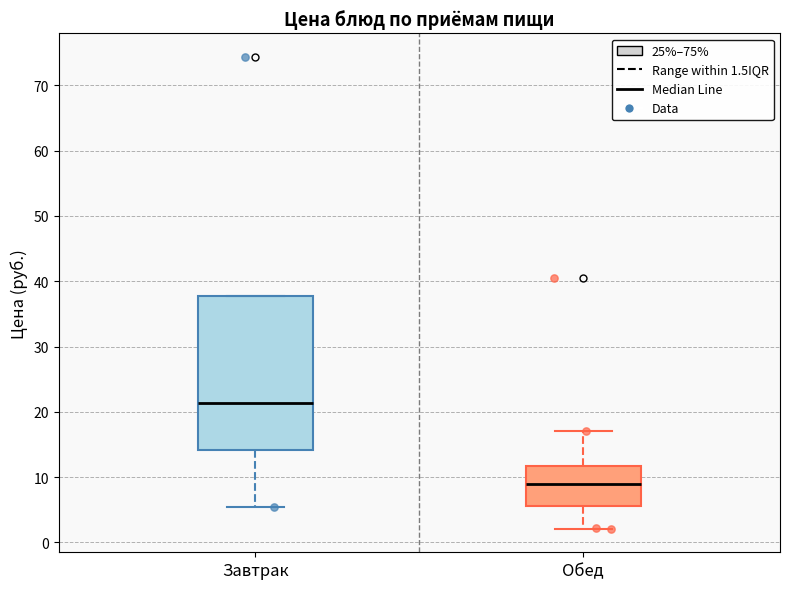

Reading left to right, read every box against the y-axis: the position of its median line, the range the box covers, and the ends of its whiskers. The values are not printed on the chart, so give them approximately, as read against the axis.

Завтрак: median 21, box 14 to 38, whiskers 5 to 38
Обед: median 9, box 6 to 12, whiskers 2 to 17